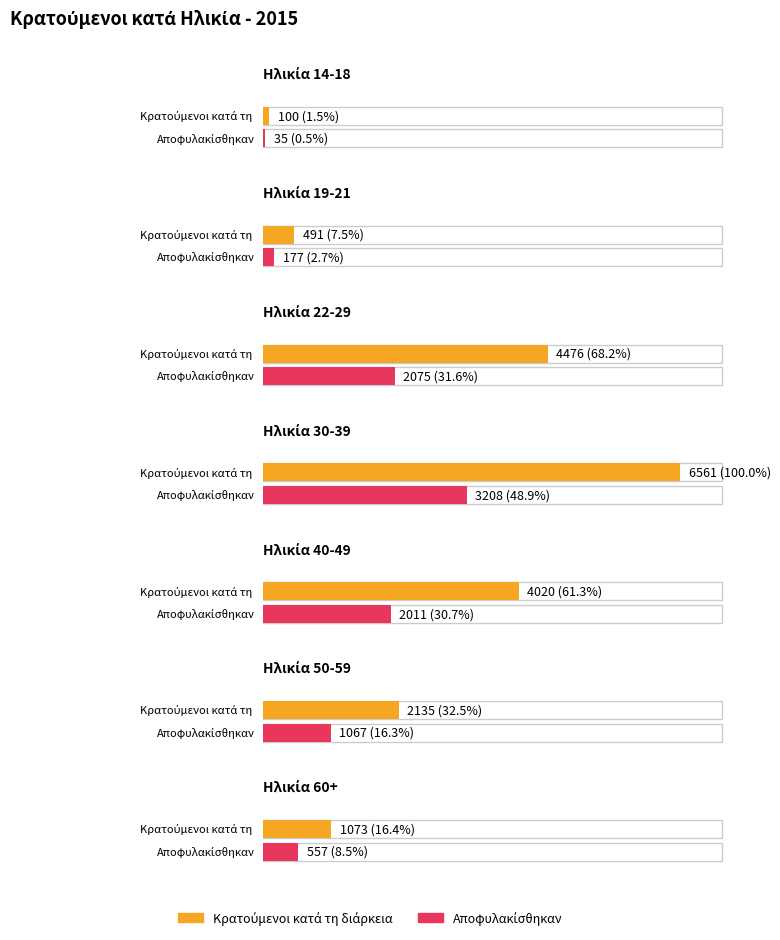

Rank the series at 19-21 from highest to lowest value.

Κρατούμενοι κατά τη διάρκεια, Αποφυλακίσθηκαν